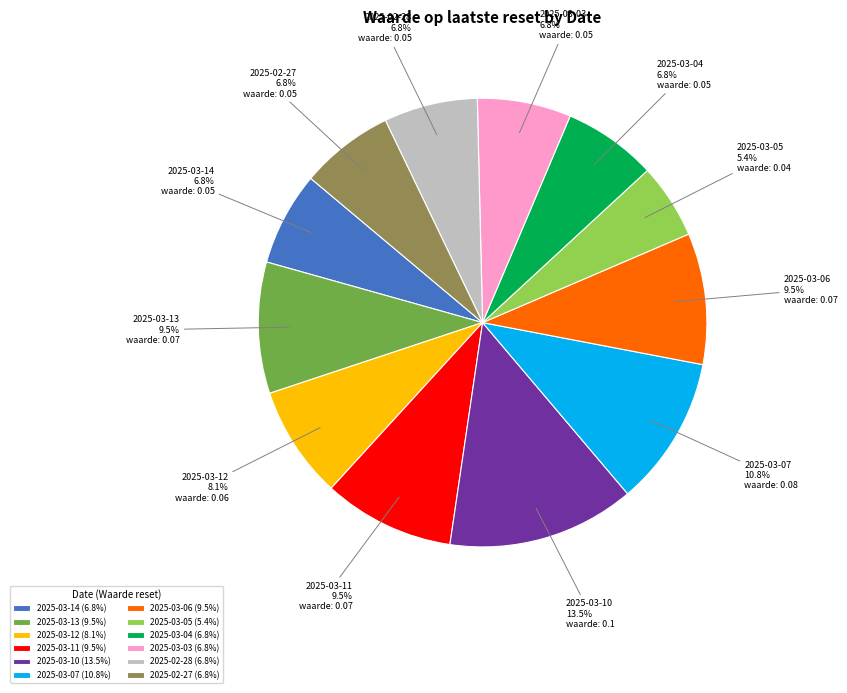

How many slices are in this pie chart?

12